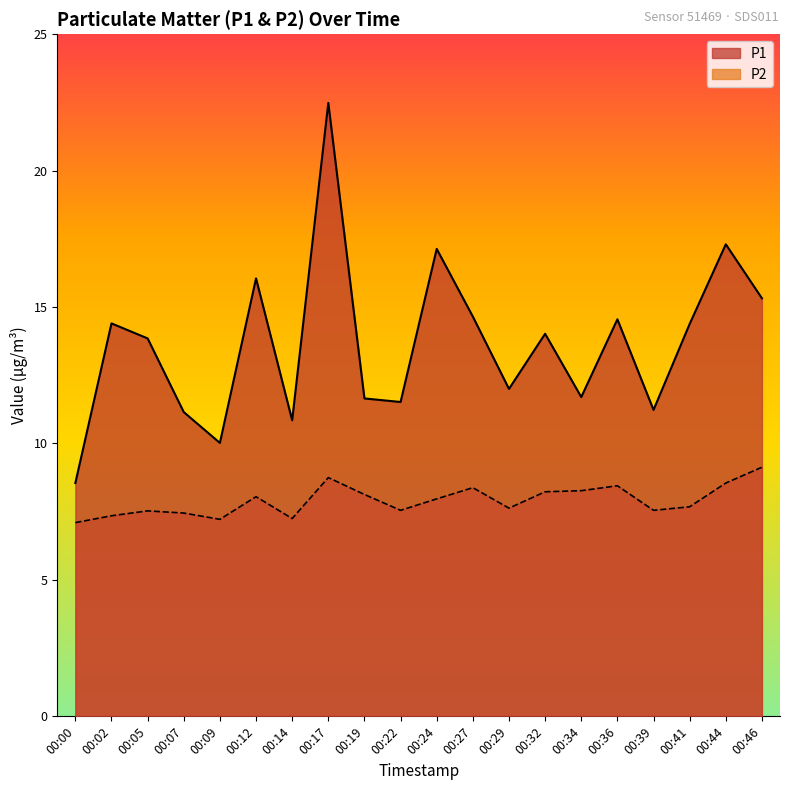

At which label is P1 closest to 15?

00:46